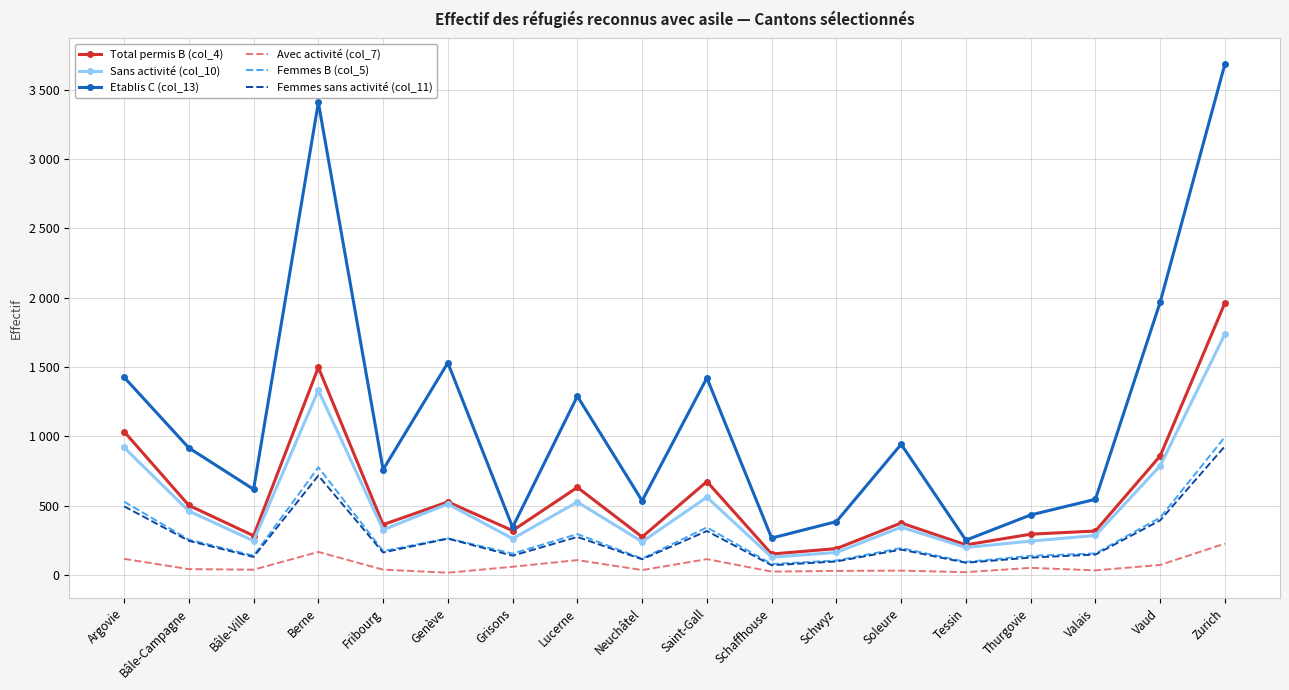

What are all the series names shown in the legend?

Total permis B (col_4), Sans activité (col_10), Etablis C (col_13), Avec activité (col_7), Femmes B (col_5), Femmes sans activité (col_11)